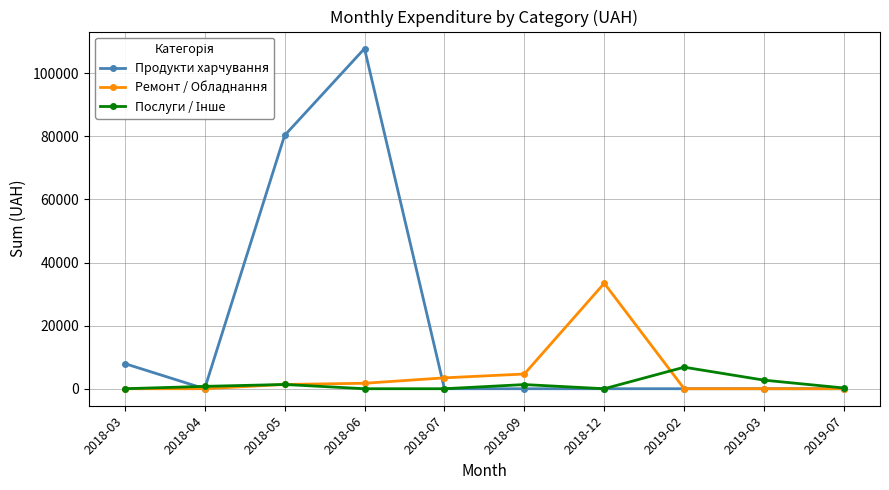

What is the average value of the Ремонт / Обладнання series?

4462.4